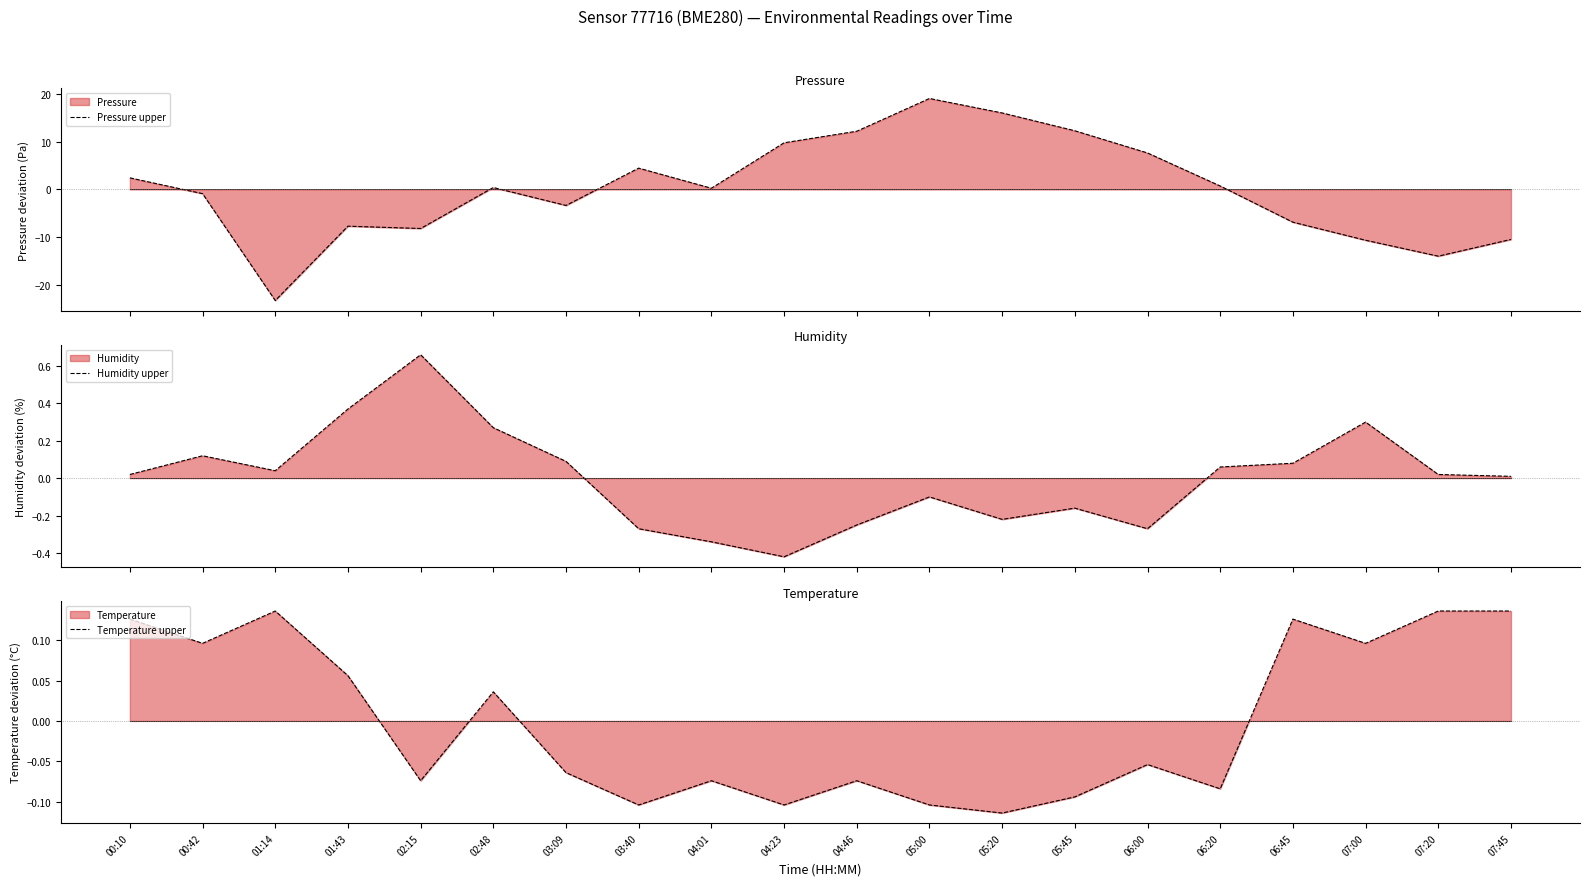

What is the highest value of the Pressure upper series?

19.1